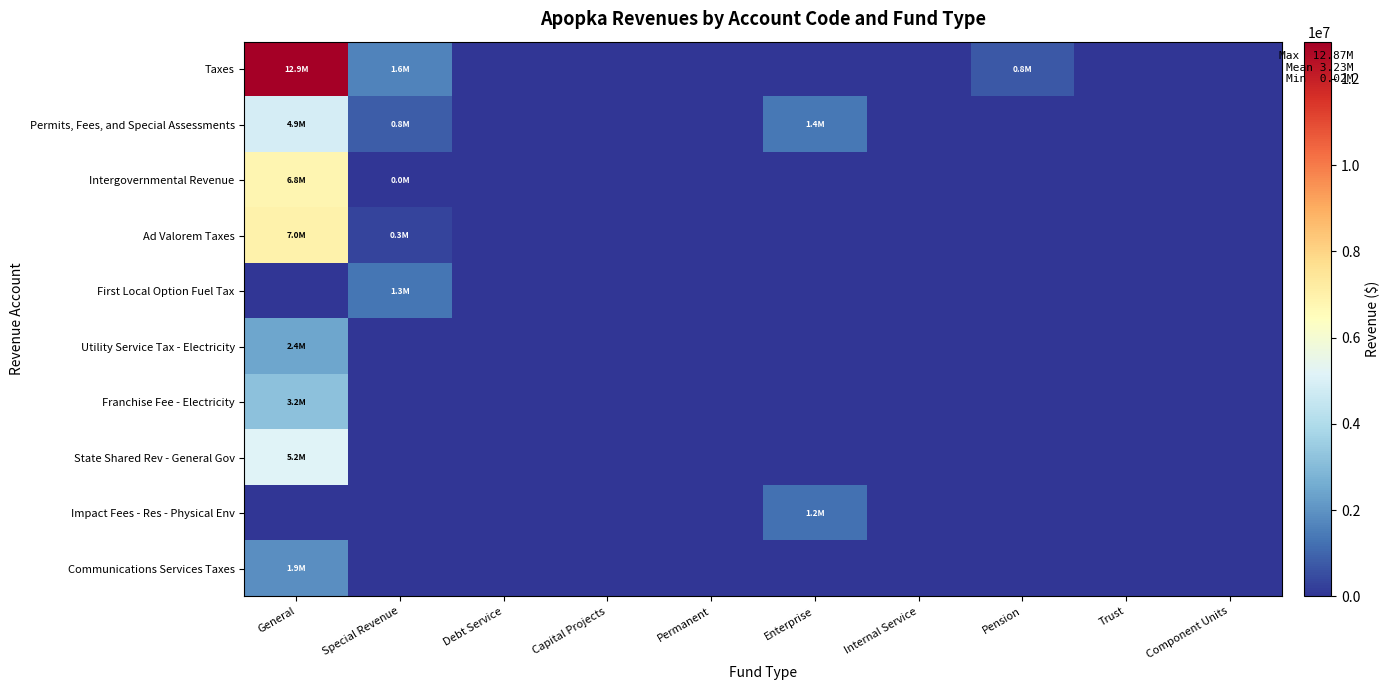

Reading right to left, extract all data points from this chart.

Taxes: Component Units=0	Trust=0	Pension=753637	Internal Service=0	Enterprise=0	Permanent=0	Capital Projects=0	Debt Service=0	Special Revenue=1630876	General=12865013
Permits, Fees, and Special Assessments: Component Units=0	Trust=0	Pension=0	Internal Service=0	Enterprise=1389433	Permanent=0	Capital Projects=0	Debt Service=0	Special Revenue=808686	General=4917670
Intergovernmental Revenue: Component Units=0	Trust=0	Pension=0	Internal Service=0	Enterprise=0	Permanent=0	Capital Projects=0	Debt Service=0	Special Revenue=20223	General=6832720
Ad Valorem Taxes: Component Units=0	Trust=0	Pension=0	Internal Service=0	Enterprise=0	Permanent=0	Capital Projects=0	Debt Service=0	Special Revenue=311208	General=6967591
First Local Option Fuel Tax: Component Units=0	Trust=0	Pension=0	Internal Service=0	Enterprise=0	Permanent=0	Capital Projects=0	Debt Service=0	Special Revenue=1319668	General=0
Utility Service Tax - Electricity: Component Units=0	Trust=0	Pension=0	Internal Service=0	Enterprise=0	Permanent=0	Capital Projects=0	Debt Service=0	Special Revenue=0	General=2416441
Franchise Fee - Electricity: Component Units=0	Trust=0	Pension=0	Internal Service=0	Enterprise=0	Permanent=0	Capital Projects=0	Debt Service=0	Special Revenue=0	General=3175900
State Shared Rev - General Gov: Component Units=0	Trust=0	Pension=0	Internal Service=0	Enterprise=0	Permanent=0	Capital Projects=0	Debt Service=0	Special Revenue=0	General=5154910
Impact Fees - Res - Physical Env: Component Units=0	Trust=0	Pension=0	Internal Service=0	Enterprise=1216769	Permanent=0	Capital Projects=0	Debt Service=0	Special Revenue=0	General=0
Communications Services Taxes: Component Units=0	Trust=0	Pension=0	Internal Service=0	Enterprise=0	Permanent=0	Capital Projects=0	Debt Service=0	Special Revenue=0	General=1882676